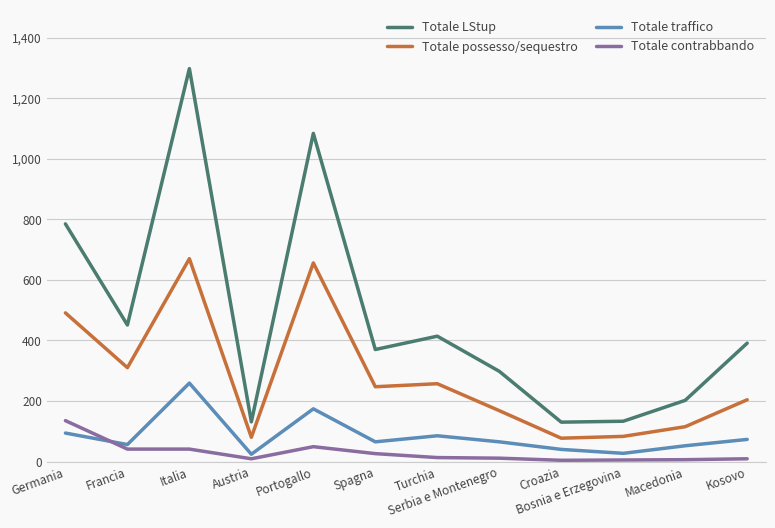

What is the label of the 11th point from the left?

Macedonia